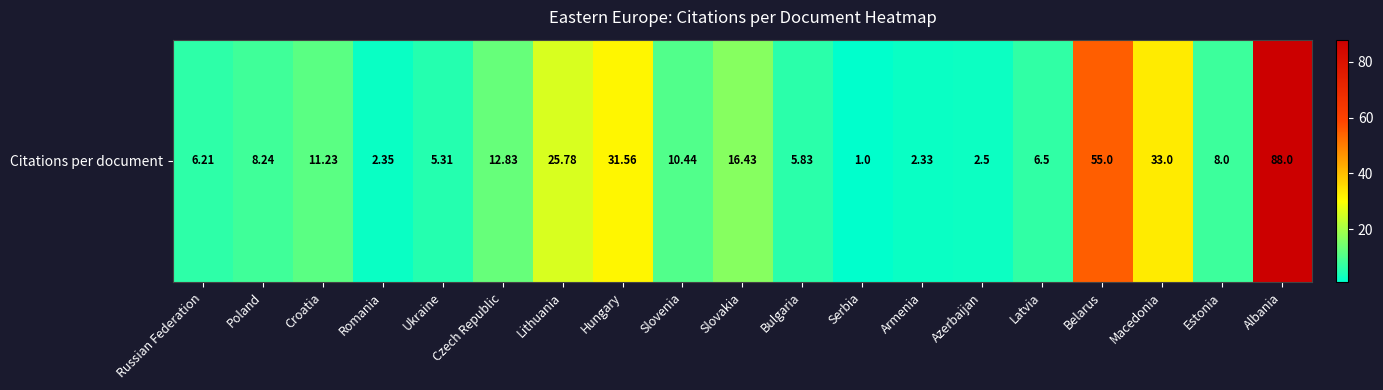

Is it true that the value at Serbia is 0.3?

False